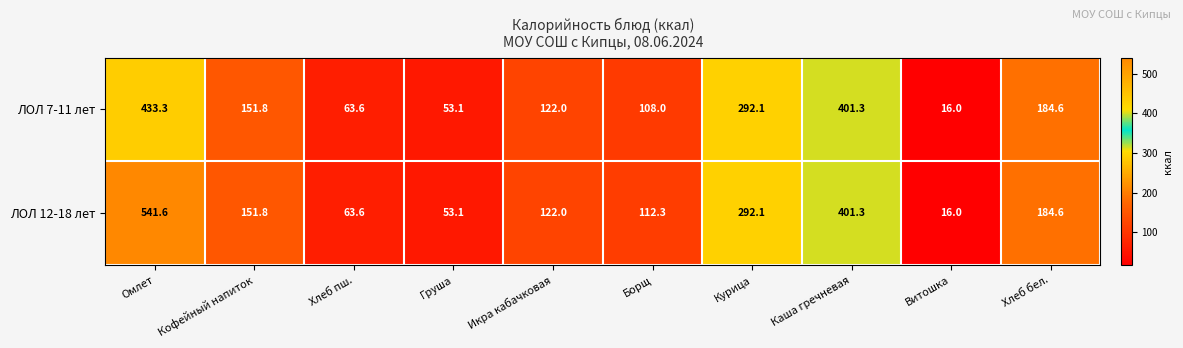

At how many categories does at least one series exceed 27?

9